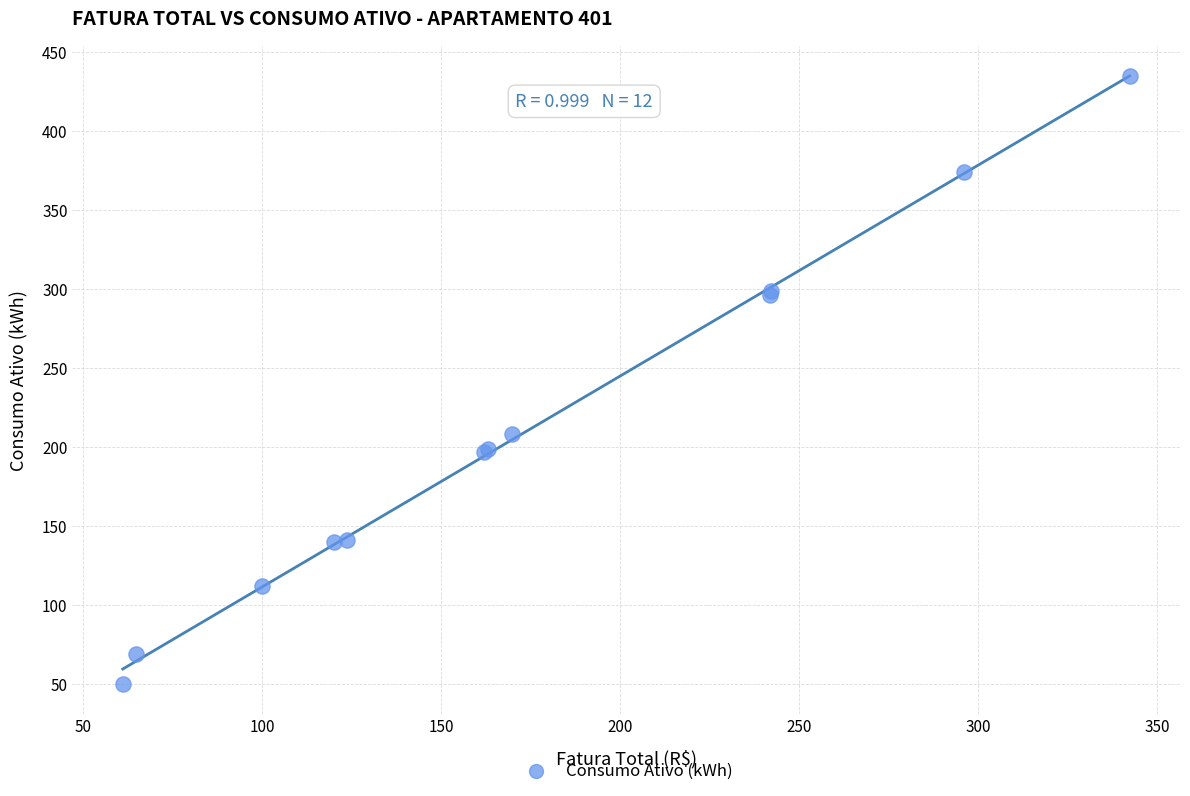

What Y value in the scatter plot is closest to 242?

208